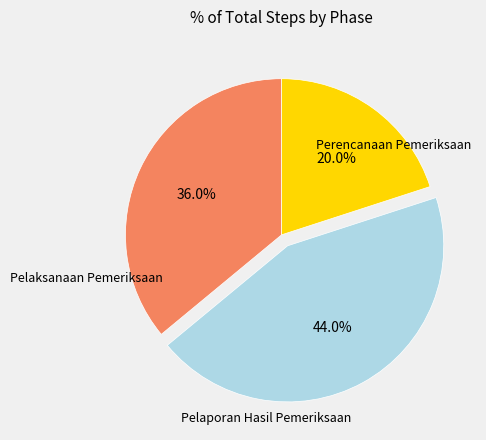

How many segments does this pie chart have?

3